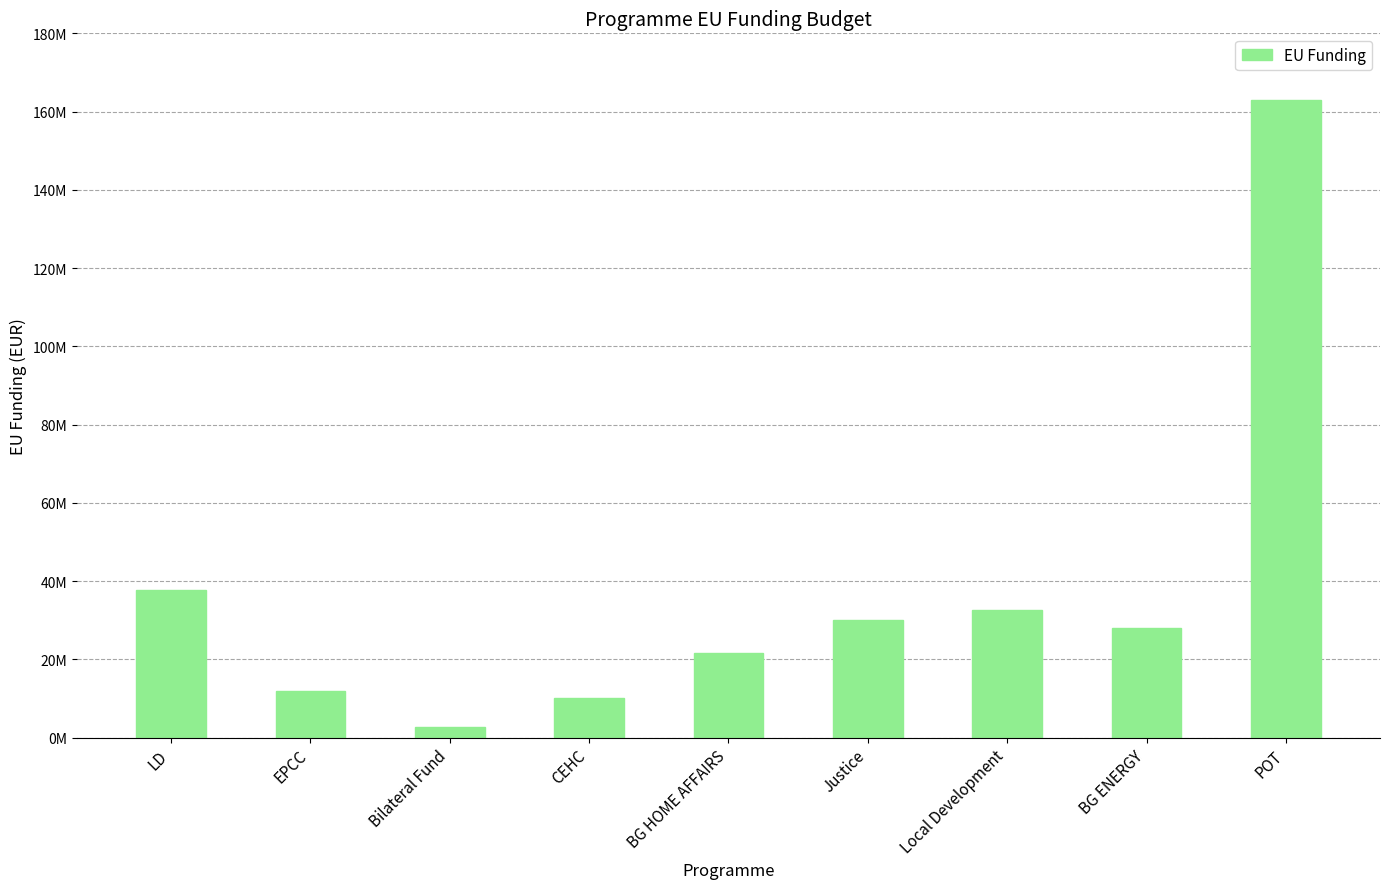

What is the ratio of the value at CEHC to the value at Local Development?

0.3